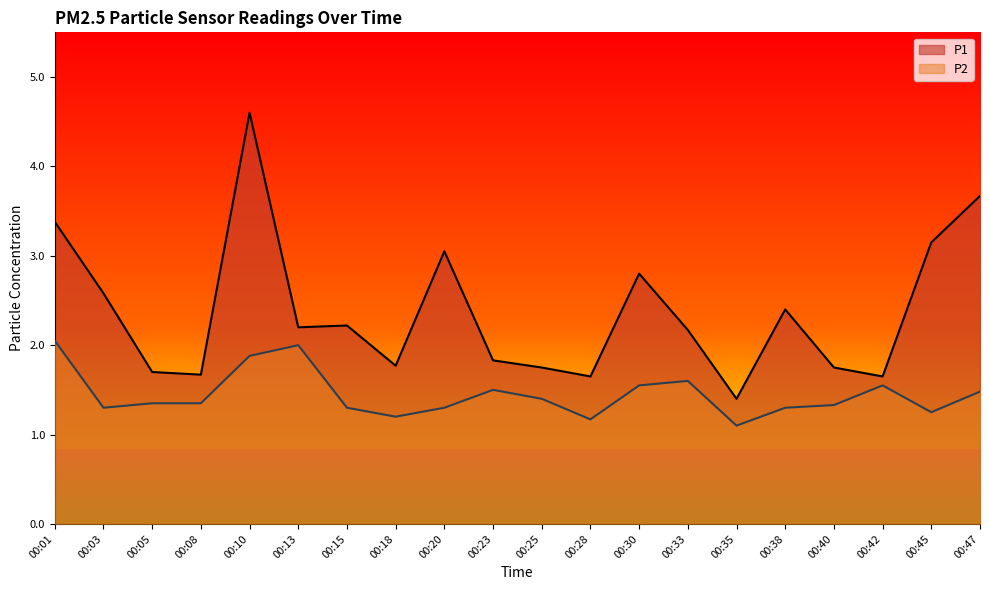

What is the value of the P2 point at the 1st from the left?

2.0